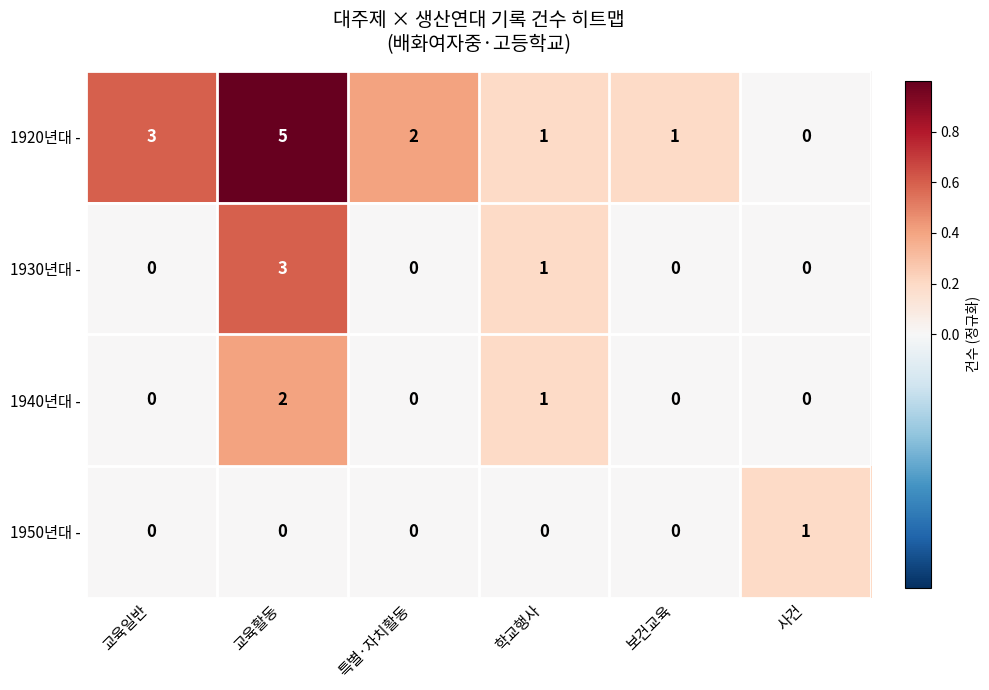

Reading left to right, extract all data points from this chart.

1920년대 -: 교육일반=3	교육활동=5	특별·자치활동=2	학교행사=1	보건교육=1	사건=0
1930년대 -: 교육일반=0	교육활동=3	특별·자치활동=0	학교행사=1	보건교육=0	사건=0
1940년대 -: 교육일반=0	교육활동=2	특별·자치활동=0	학교행사=1	보건교육=0	사건=0
1950년대 -: 교육일반=0	교육활동=0	특별·자치활동=0	학교행사=0	보건교육=0	사건=1